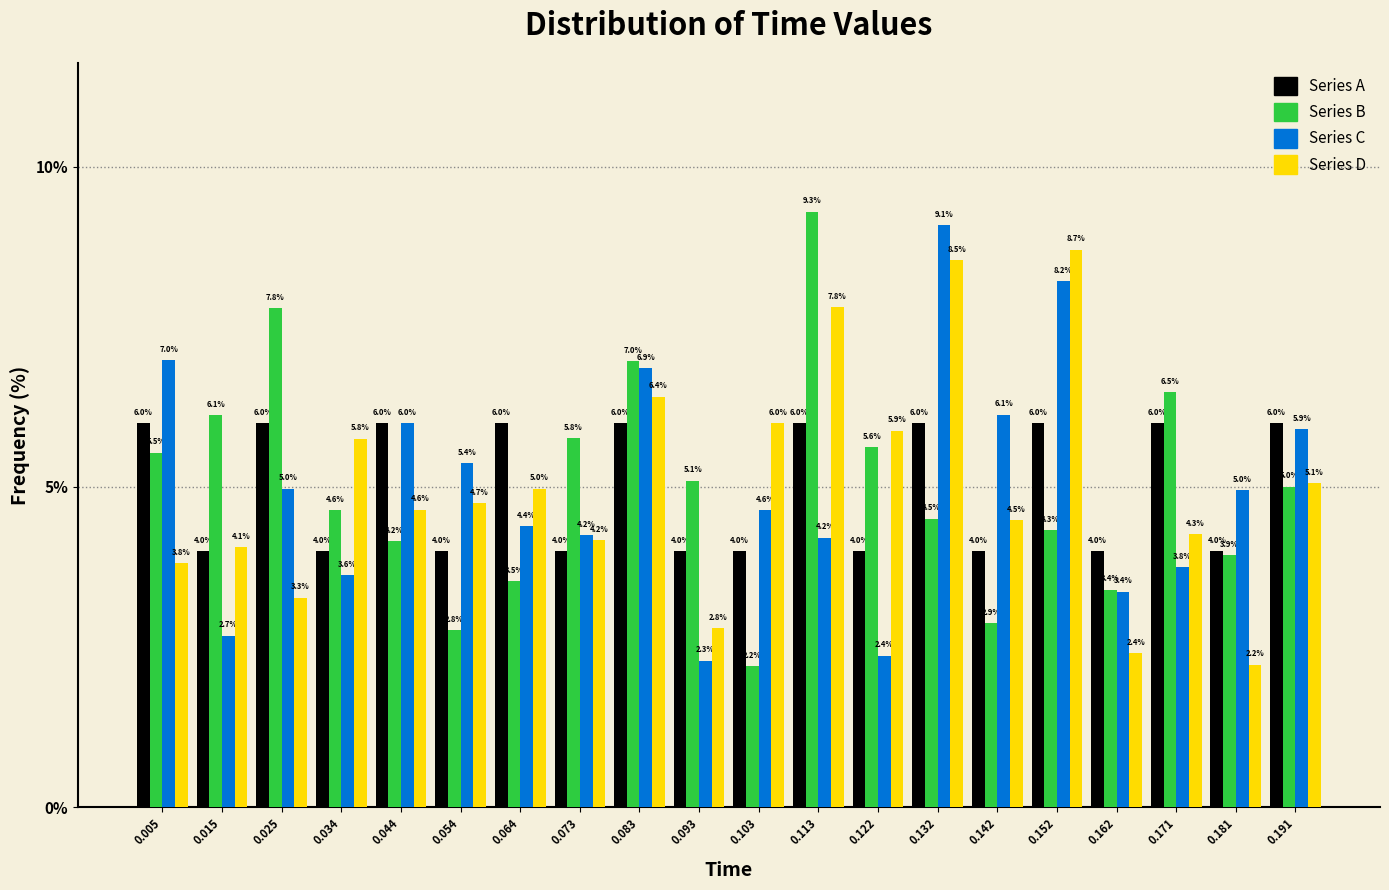

What is the height of the Series D bar covering 0.020 to 0.029 on the x-axis? The bar edges are not printed on the chart, so give them approximately, as read against the axis.

3.3